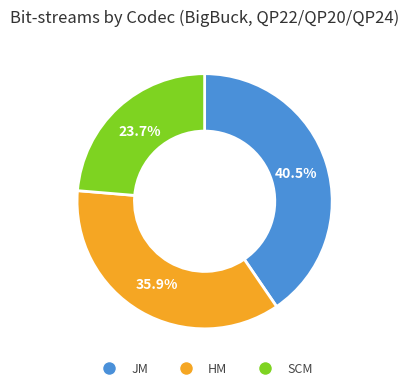

What is the largest slice in the pie chart?

JM